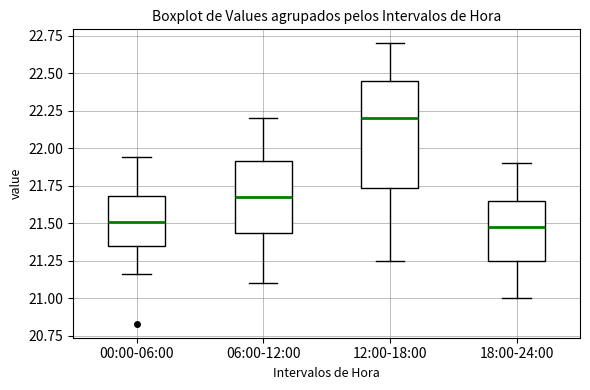

Where does the lower whisker of the box for 12:00-18:00 end on the y-axis? The values are not printed on the chart, so give them approximately, as read against the axis.

21.25